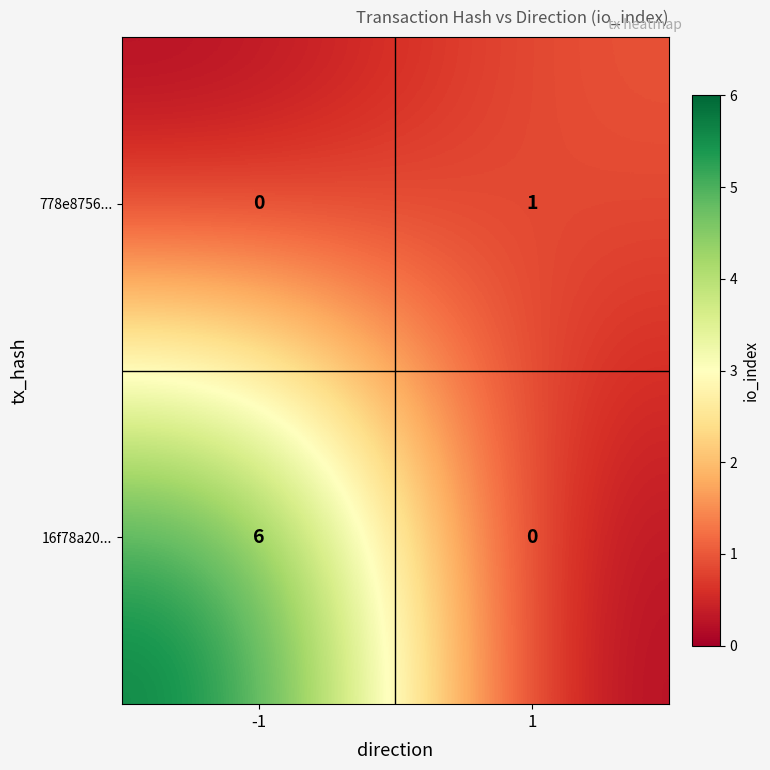

What is the total value across all series at -1?

6